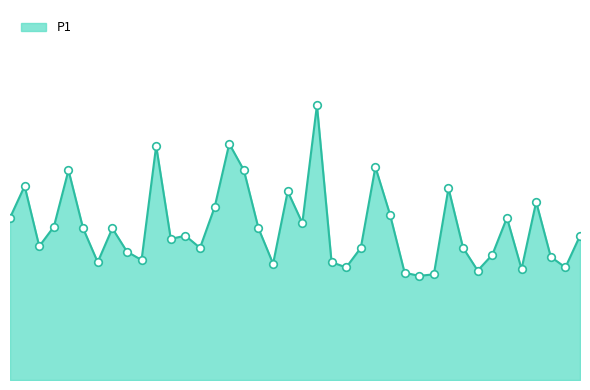

Is this an area chart (filled region under the line)?

Yes